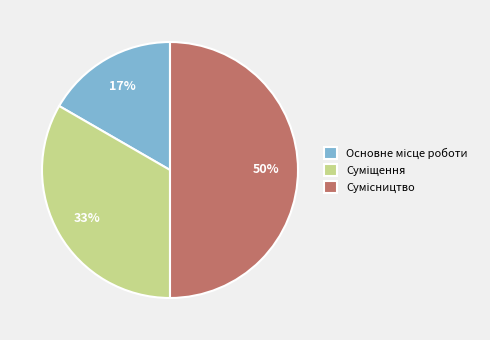

To the nearest percent, what is the difference between the largest and smallest slice percentages?

33%